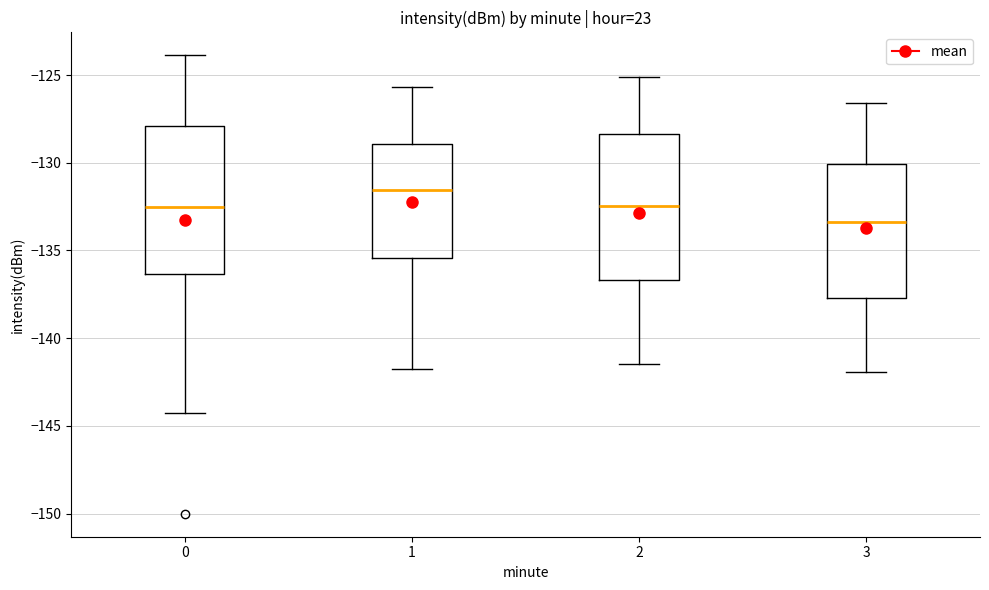

Reading left to right, transcribe this box plot: for each box, give where its median line is, the range the box spans, and where its two whiskers end, as read against the y-axis. The values are not printed on the chart, so give them approximately, as read against the axis.

0: median -132.5, box -136.5 to -128.0, whiskers -144.5 to -124.0
1: median -131.5, box -135.5 to -129.0, whiskers -142.0 to -125.5
2: median -132.5, box -136.5 to -128.5, whiskers -141.5 to -125.0
3: median -133.5, box -137.5 to -130.0, whiskers -142.0 to -126.5